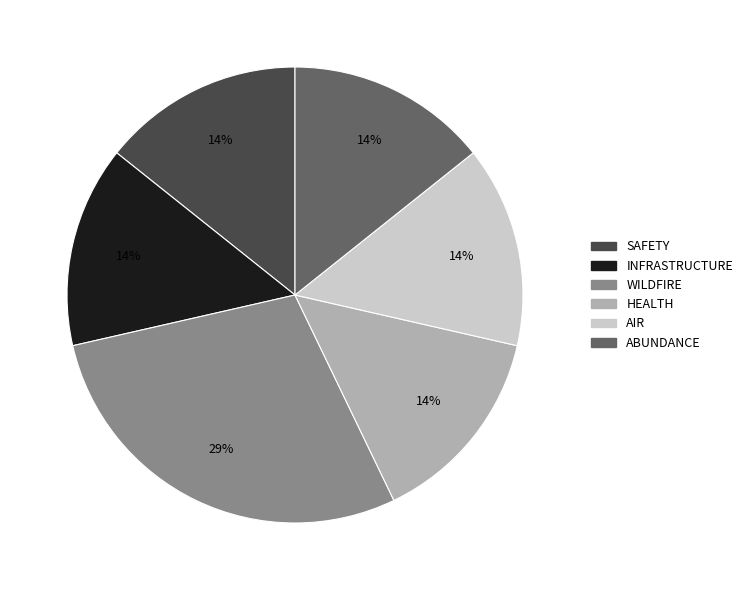

Approximately how many times larger is the value at HEALTH compared to SAFETY?

1.0